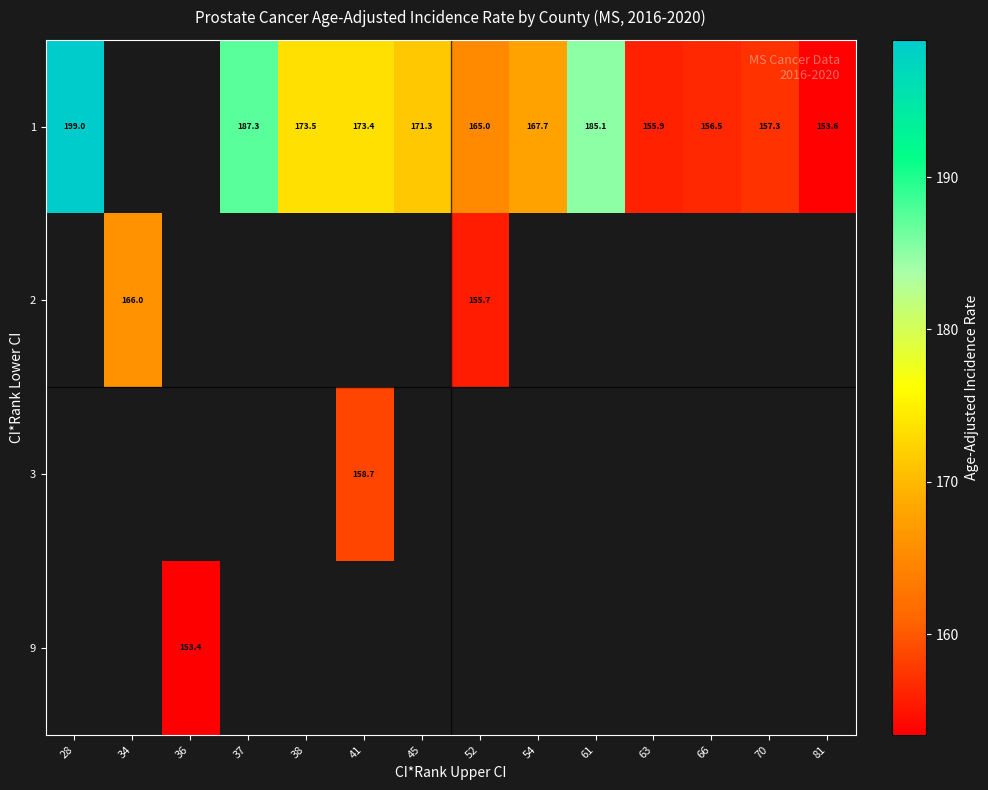

What is the difference between the 1 values at 61 and 63?

29.2